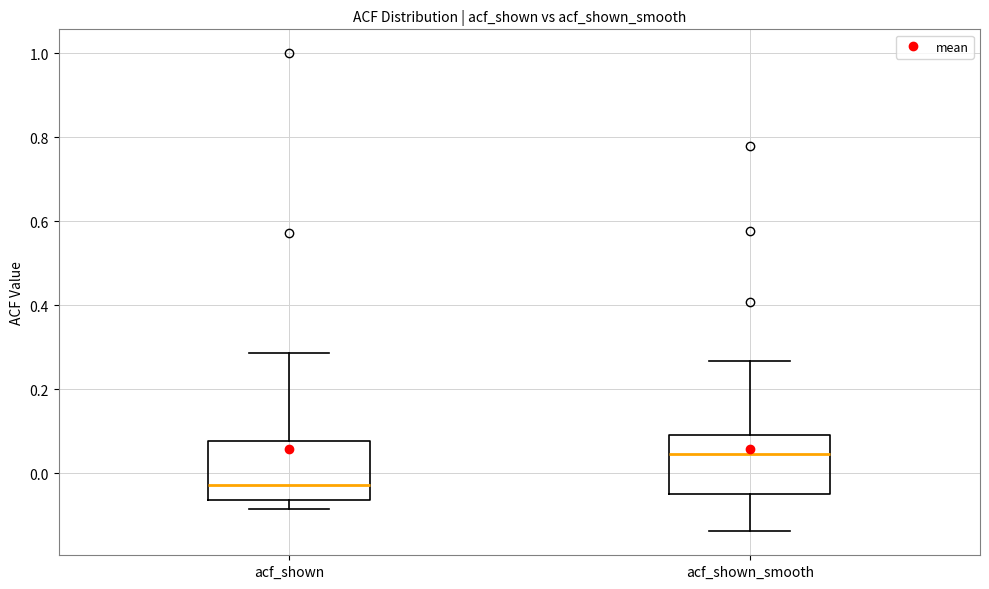

Which box has the lowest median line?

acf_shown